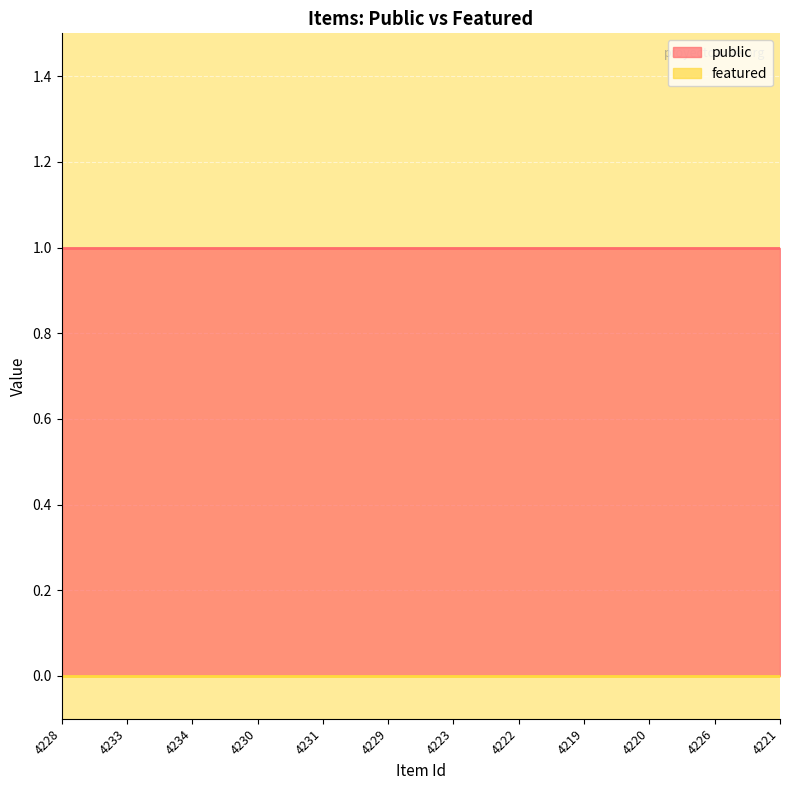

Is the value of featured at 4228 greater than the value of public at 4228?

No